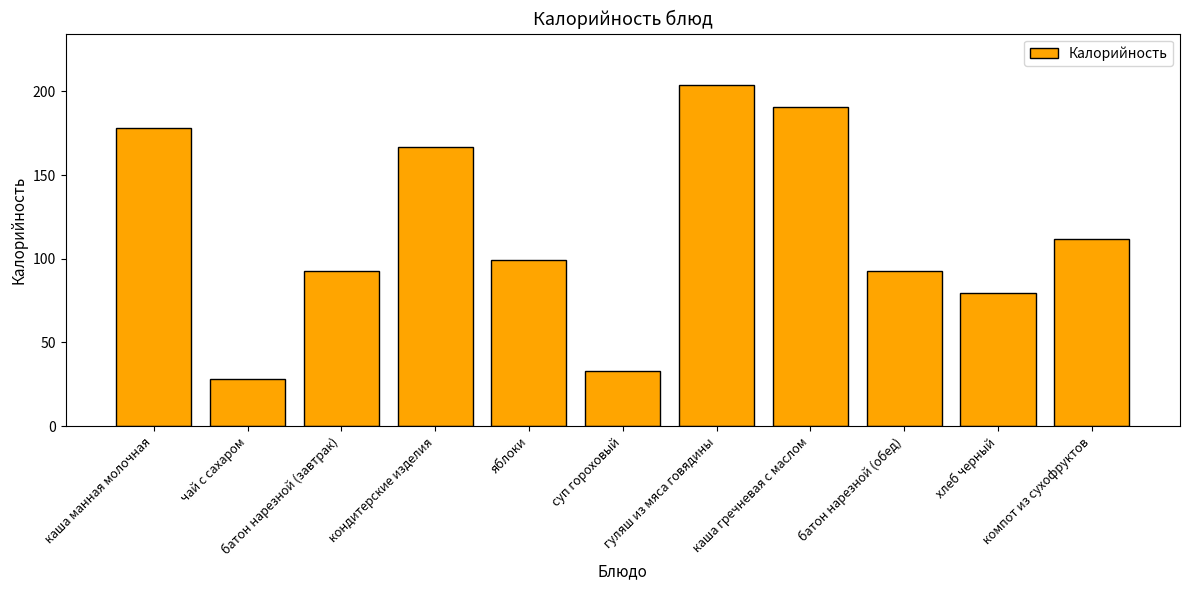

What is the greatest value displayed?

204.0